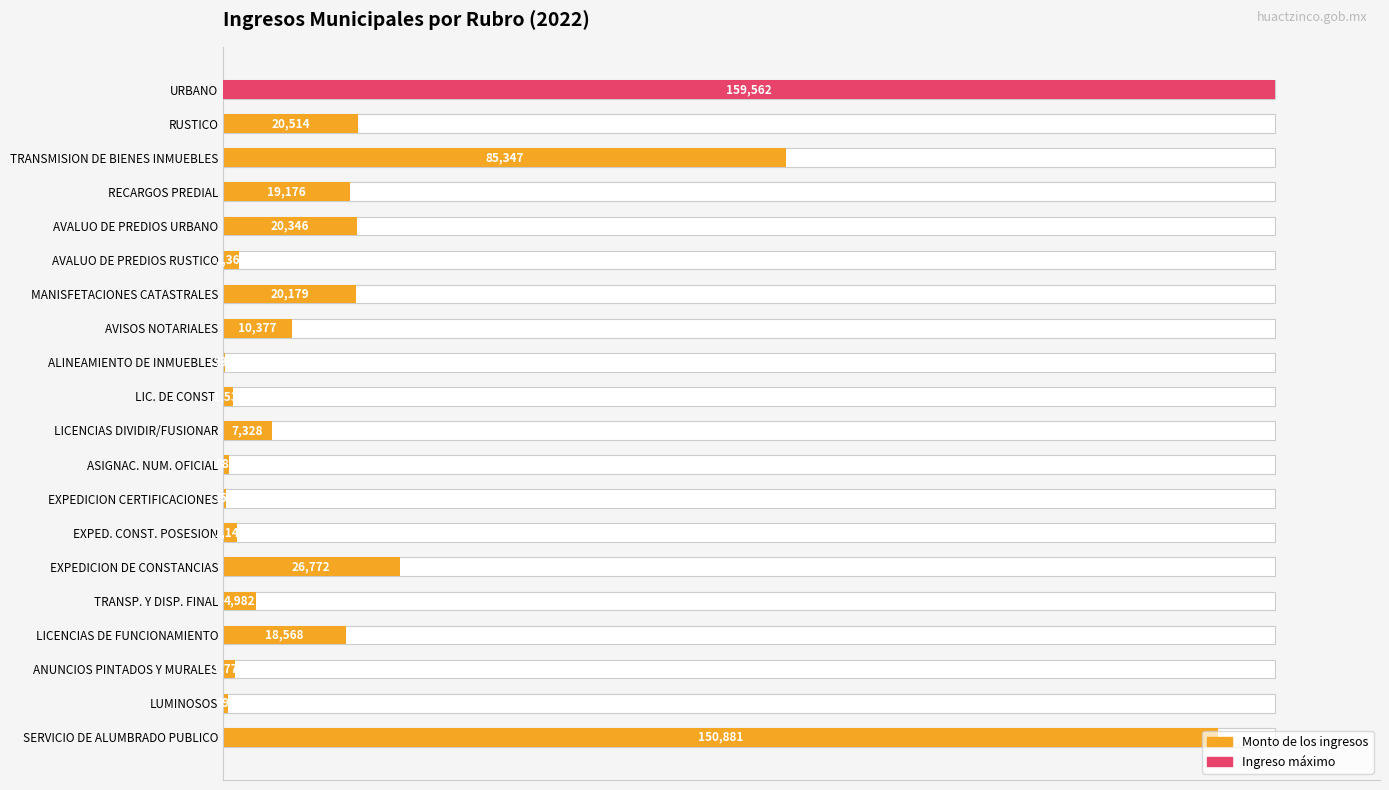

How many bars are there in total?

20